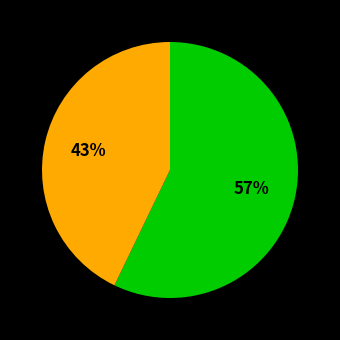

Is there a majority slice in this chart?

Yes